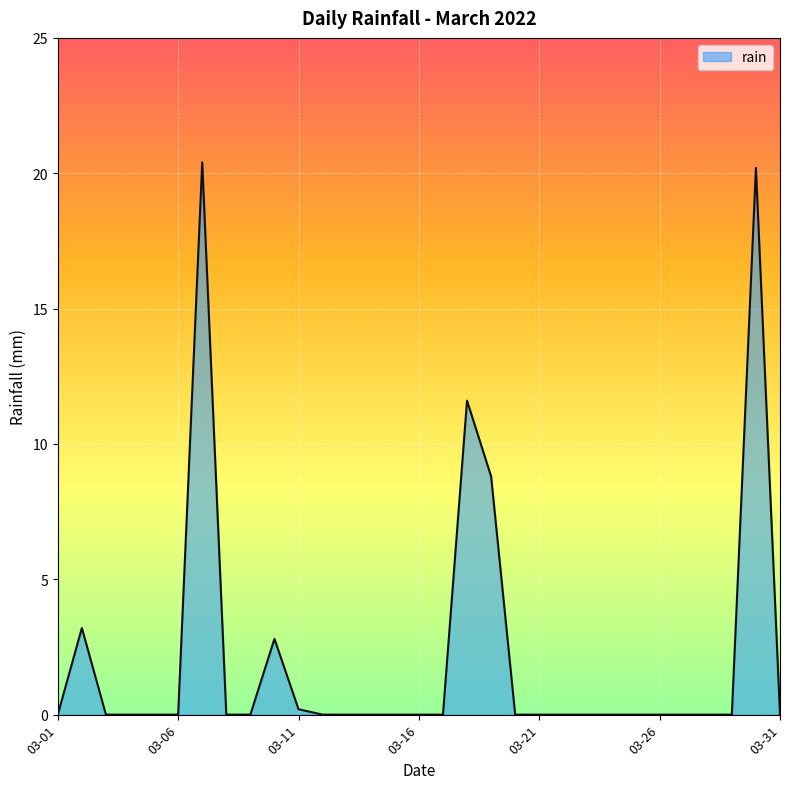

What is the difference between the maximum and minimum values?

20.4